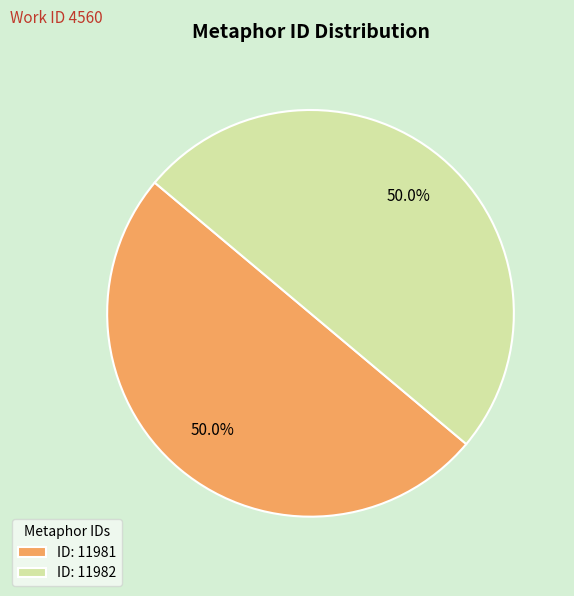

What is the ratio of the value at ID: 11981 to the value at ID: 11982?

1.0